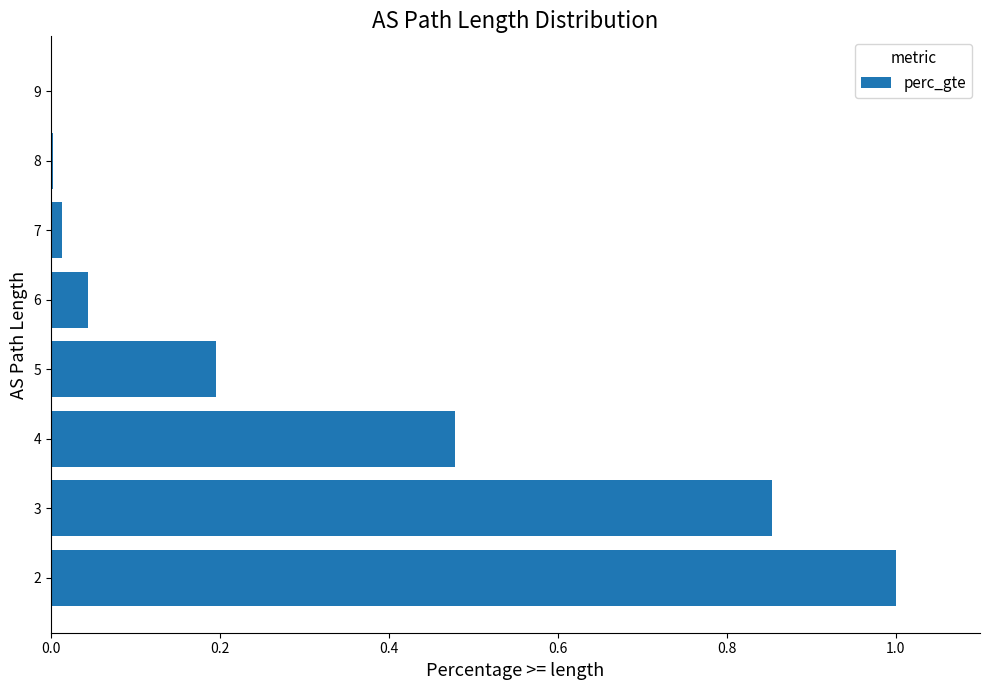

What is the maximum value shown in the chart?

1.0